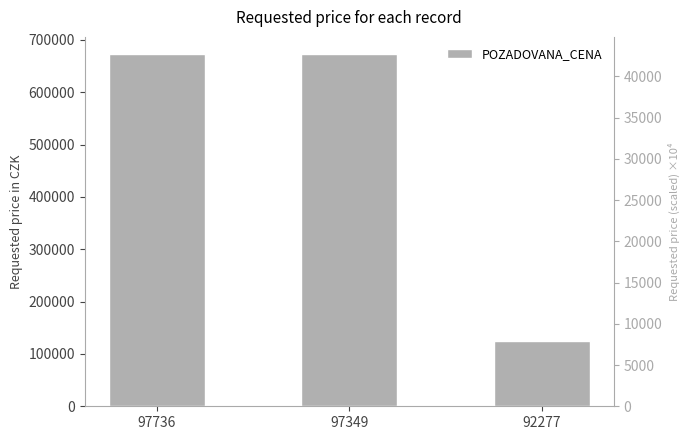

What is the smallest value displayed?

125080